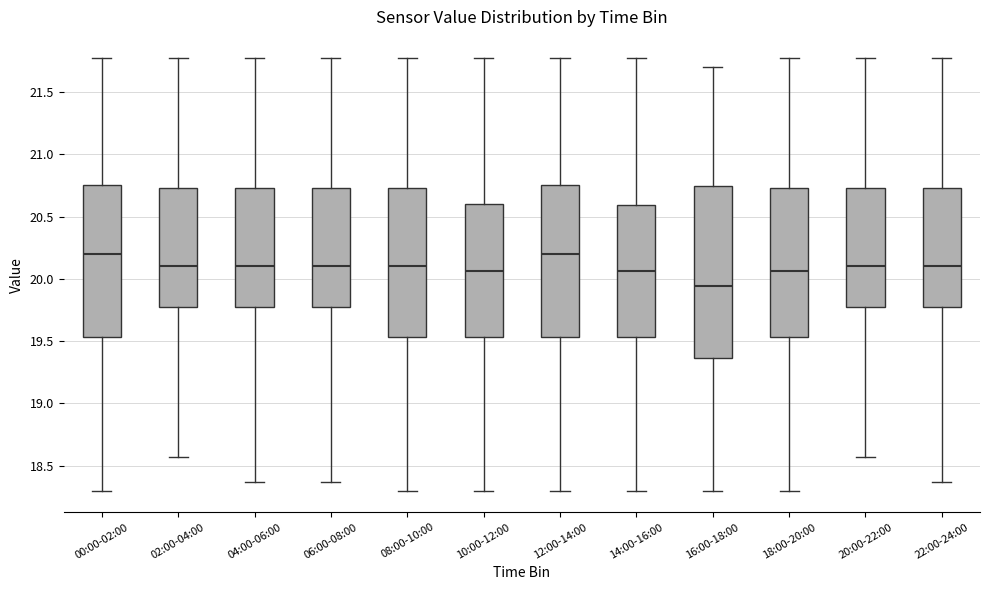

Reading left to right, read every box against the y-axis: the position of its median line, the range the box covers, and the ends of its whiskers. The values are not printed on the chart, so give them approximately, as read against the axis.

00:00-02:00: median 20.20, box 19.55 to 20.75, whiskers 18.30 to 21.75
02:00-04:00: median 20.10, box 19.80 to 20.75, whiskers 18.55 to 21.75
04:00-06:00: median 20.10, box 19.80 to 20.75, whiskers 18.35 to 21.75
06:00-08:00: median 20.10, box 19.80 to 20.75, whiskers 18.35 to 21.75
08:00-10:00: median 20.10, box 19.55 to 20.75, whiskers 18.30 to 21.75
10:00-12:00: median 20.05, box 19.55 to 20.60, whiskers 18.30 to 21.75
12:00-14:00: median 20.20, box 19.55 to 20.75, whiskers 18.30 to 21.75
14:00-16:00: median 20.05, box 19.55 to 20.60, whiskers 18.30 to 21.75
16:00-18:00: median 19.95, box 19.35 to 20.75, whiskers 18.30 to 21.70
18:00-20:00: median 20.05, box 19.55 to 20.75, whiskers 18.30 to 21.75
20:00-22:00: median 20.10, box 19.80 to 20.75, whiskers 18.55 to 21.75
22:00-24:00: median 20.10, box 19.80 to 20.75, whiskers 18.35 to 21.75